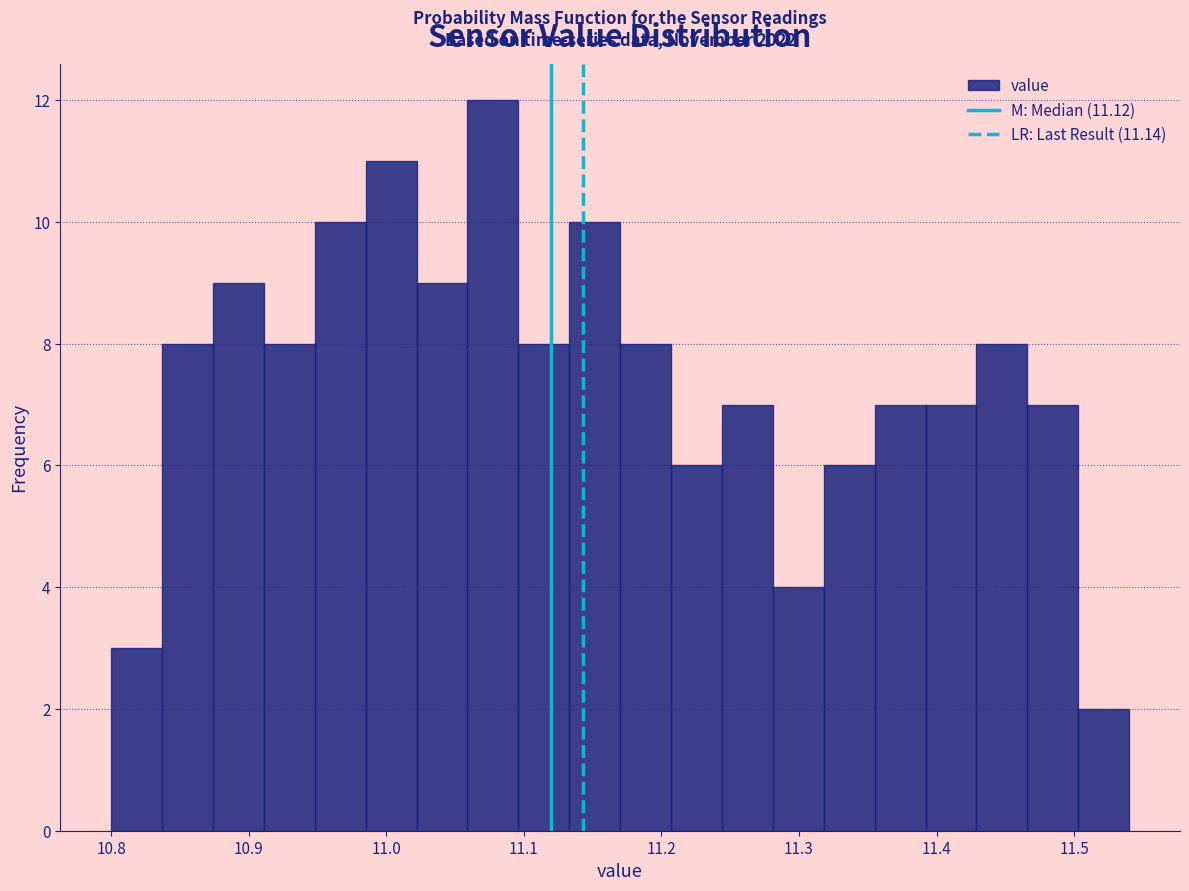

Around what value on the x-axis is the tallest bar? Give the approximate position of its centre, as read against the axis.

11.08